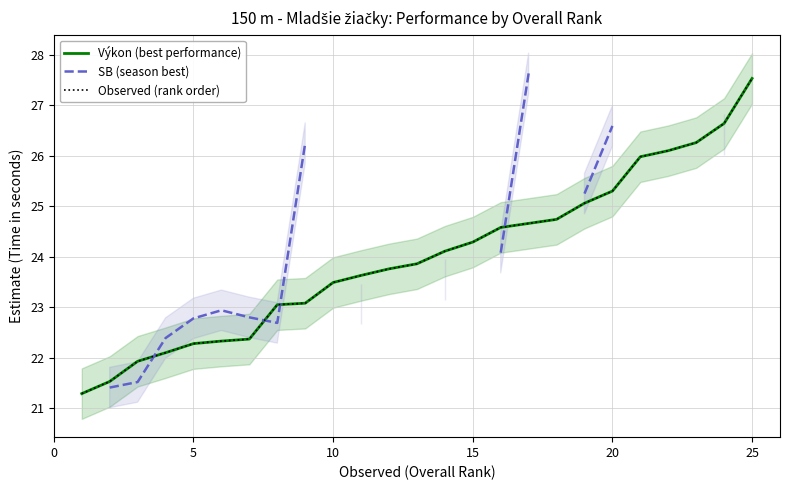

What are all the series names shown in the legend?

Výkon (best performance), SB (season best), Observed (rank order)